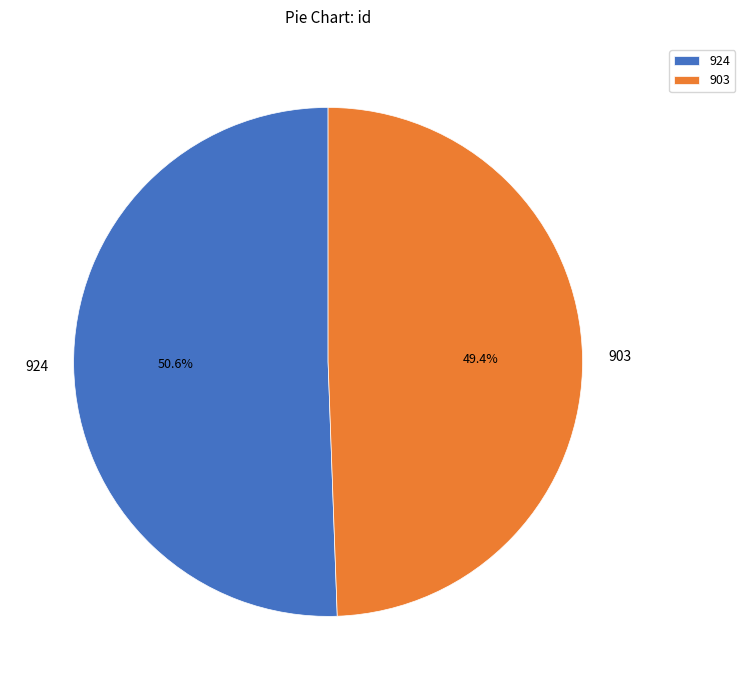

How many segments does this pie chart have?

2